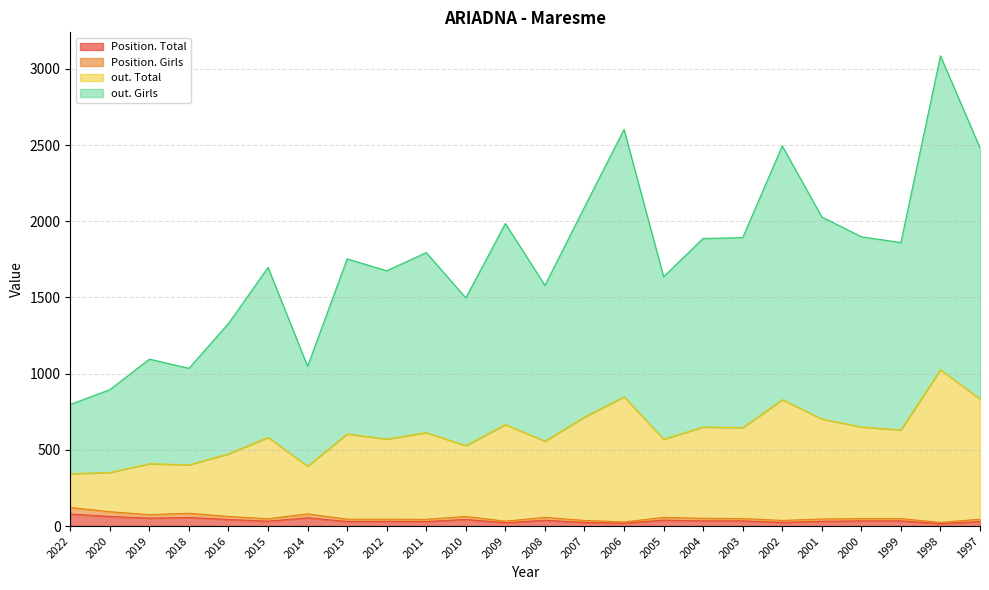

Rank the categories by Position. Girls value from highest to lowest.

2022, 2020, 2018, 2014, 2019, 2016, 2010, 2008, 2005, 2004, 2003, 2000, 1999, 2015, 2001, 2013, 2012, 1997, 2011, 2007, 2002, 2009, 2006, 1998